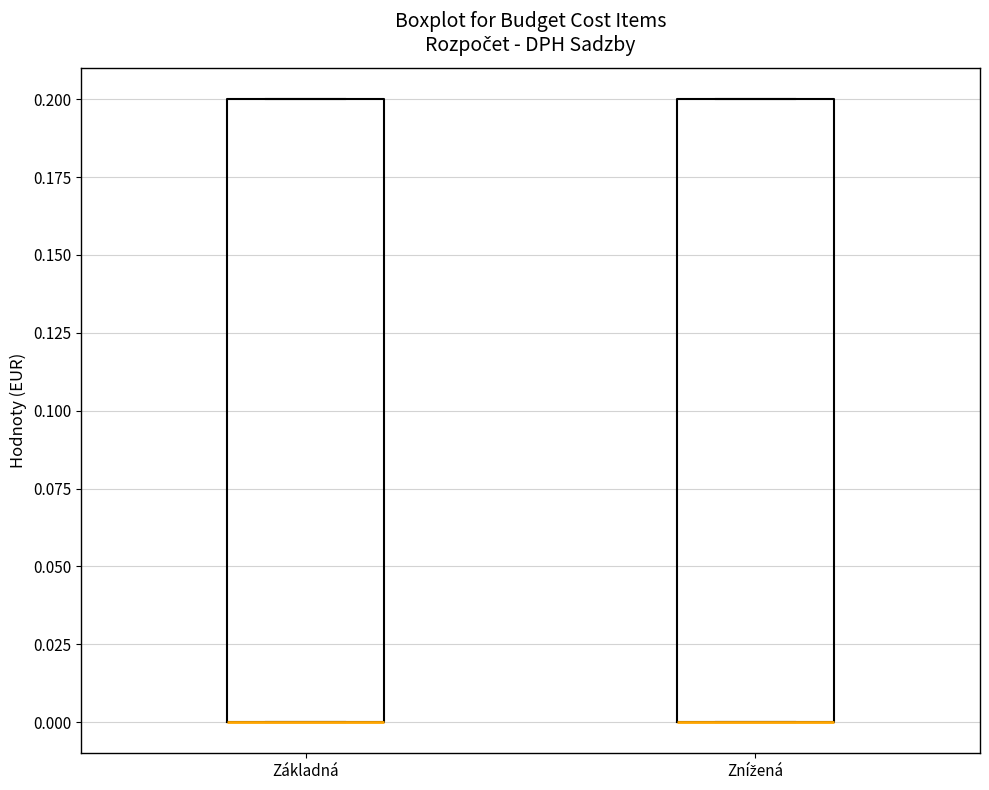

Reading left to right, transcribe this box plot: for each box, give where its median line is, the range the box spans, and where its two whiskers end, as read against the y-axis. The values are not printed on the chart, so give them approximately, as read against the axis.

Základná: median 0.0 (drawn on the box's lower edge), box 0.0 to 0.2, whiskers 0.0 to 0.2
Znížená: median 0.0 (drawn on the box's lower edge), box 0.0 to 0.2, whiskers 0.0 to 0.2